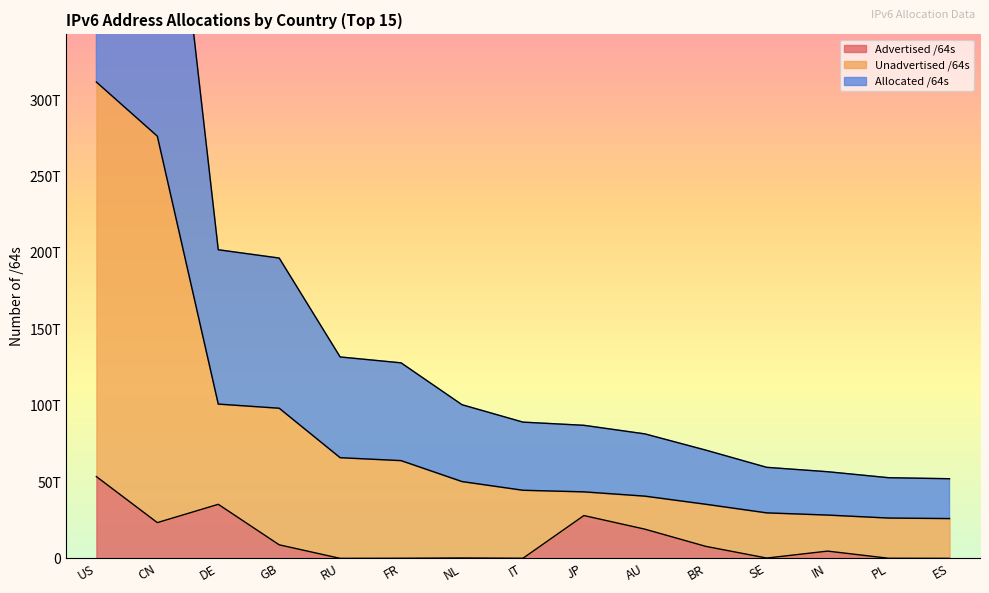

What is the minimum value for Advertised /64s?

4295753728